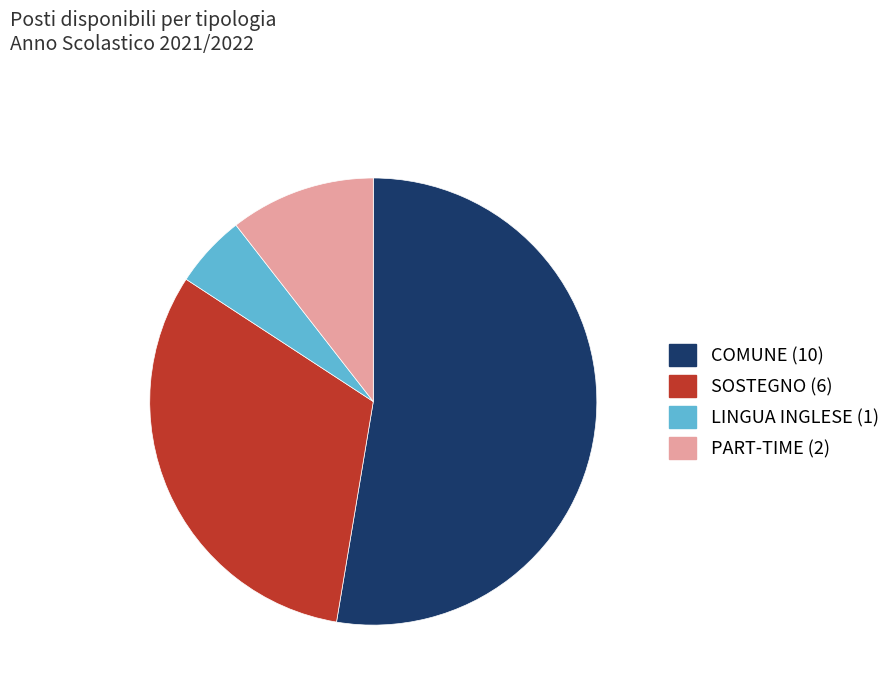

Does any single category account for the majority?

Yes